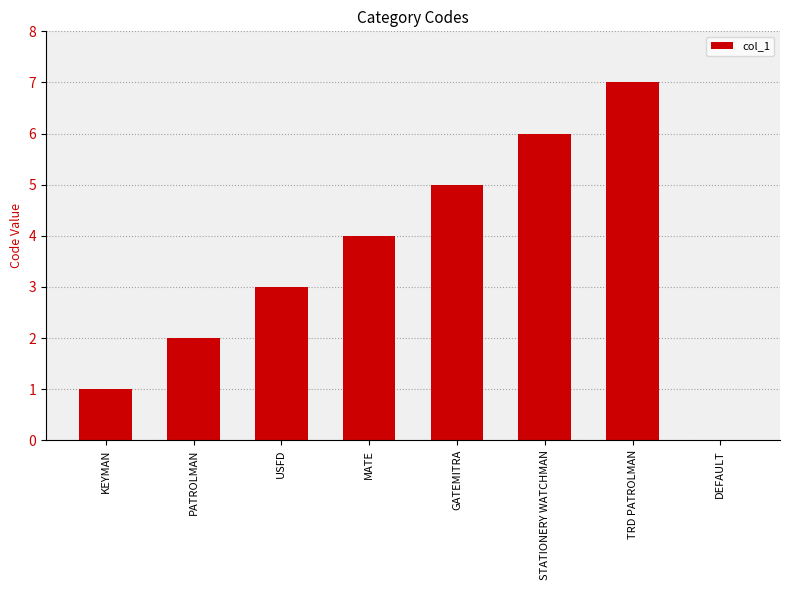

What is the sum of the values at PATROLMAN and USFD?

5